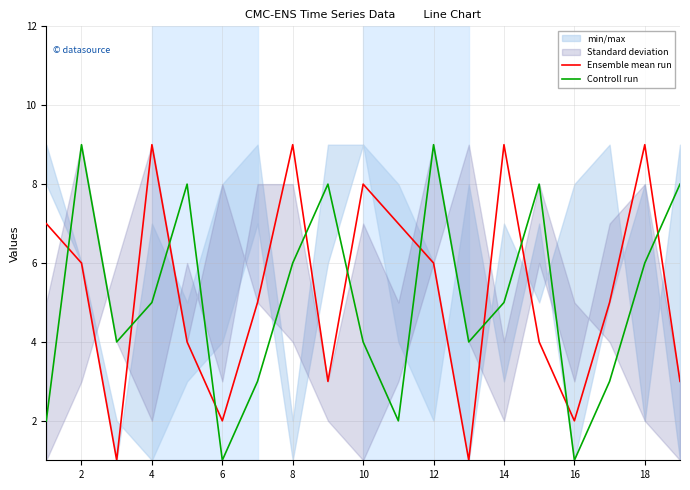

Reading right to left, what are all the values shown in this chart?

Ensemble mean run: 3	9	5	2	4	9	1	6	7	8	3	9	5	2	4	9	1	6	7
Controll run: 8	6	3	1	8	5	4	9	2	4	8	6	3	1	8	5	4	9	2